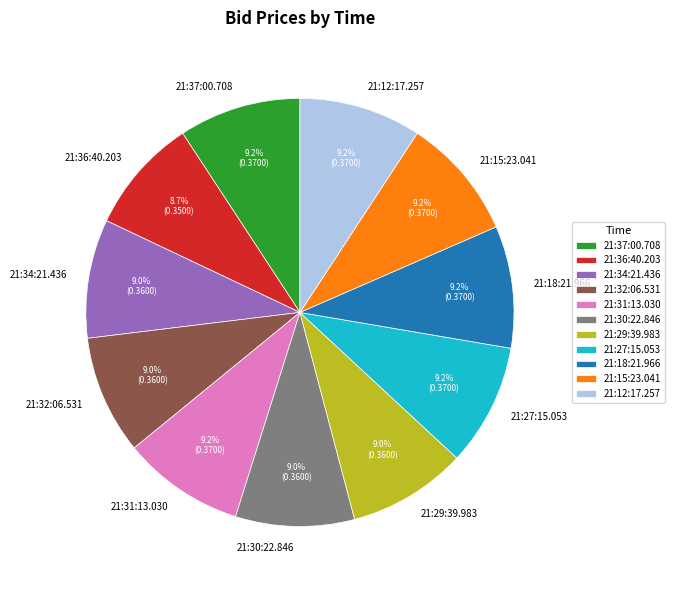

What percentage is the 21:18:21.966 slice, to the nearest percent?

9%